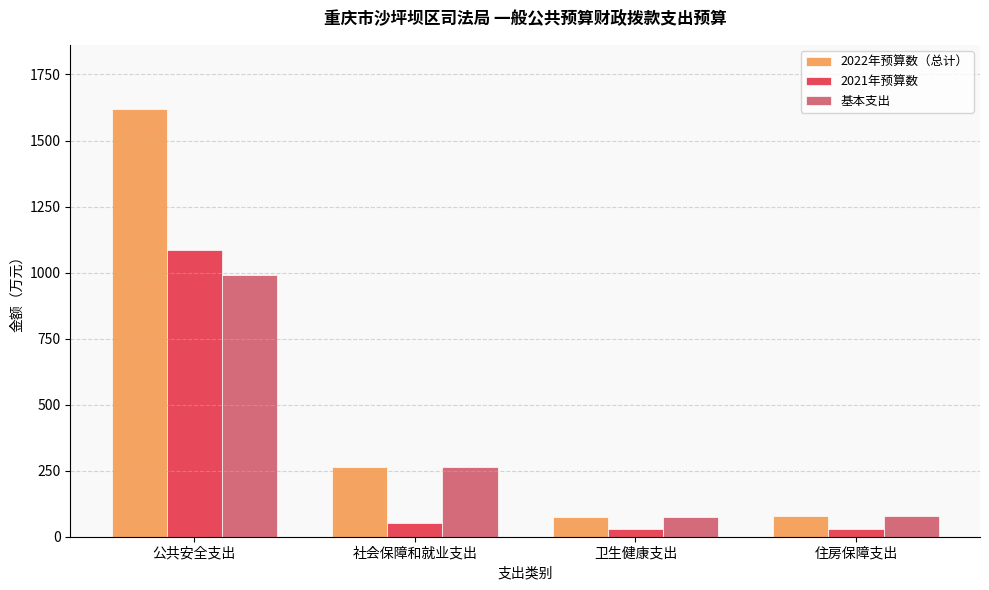

At which label does 2021年预算数 reach its peak?

公共安全支出